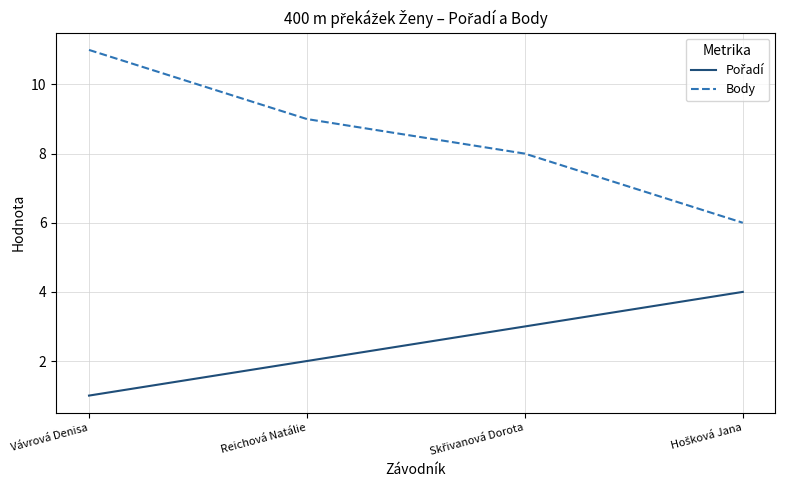

What is the total value across all series at Reichová Natálie?

11